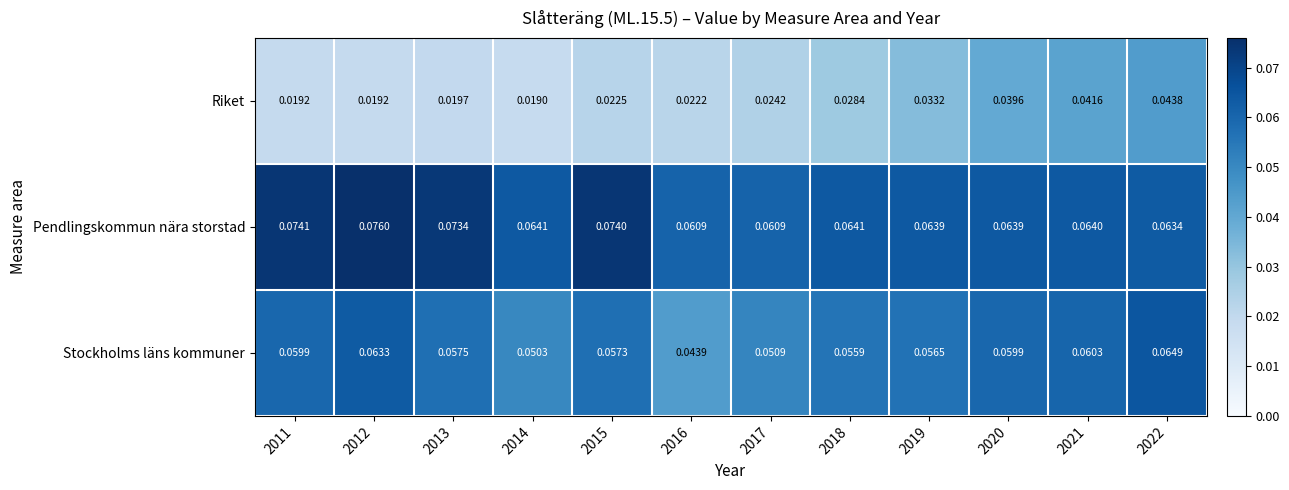

Which series has the widest spread of values?

Riket